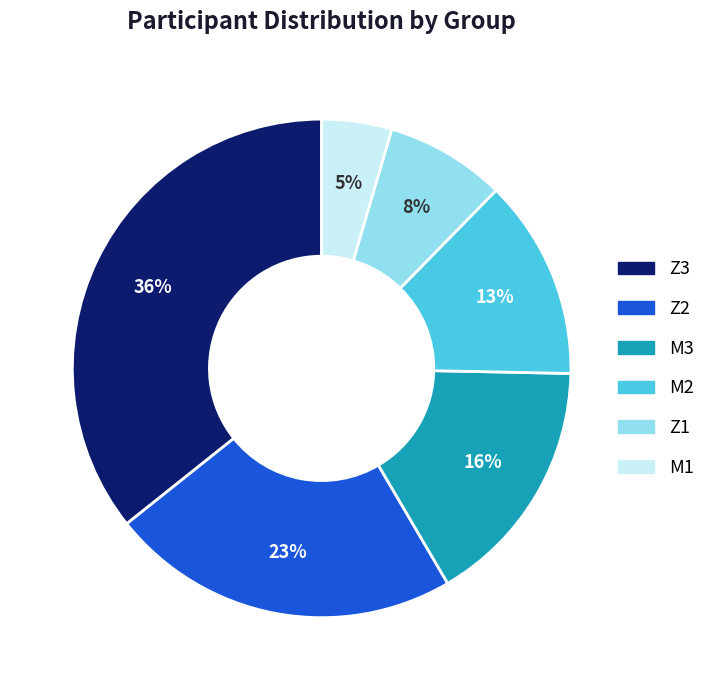

To the nearest percent, what is the average slice percentage?

17%